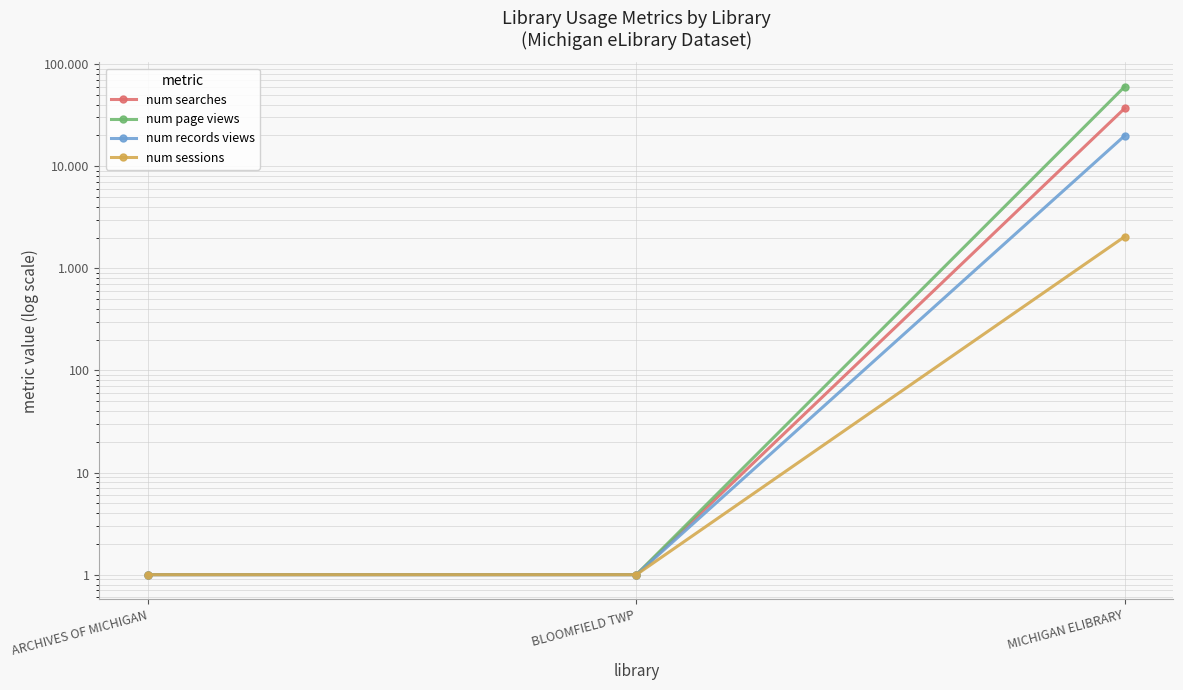

How many series are shown in this chart?

4